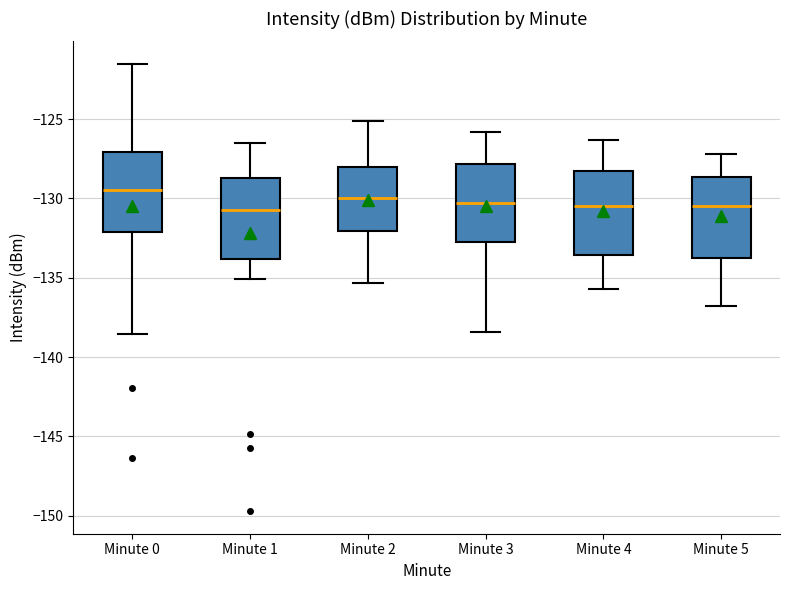

Where is the lower edge of the box for Minute 1 on the y-axis? The values are not printed on the chart, so give them approximately, as read against the axis.

-134.0